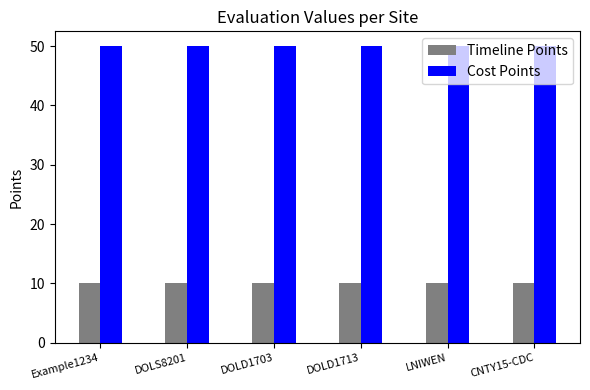

List the series in order of their peak value, highest first.

Cost Points, Timeline Points